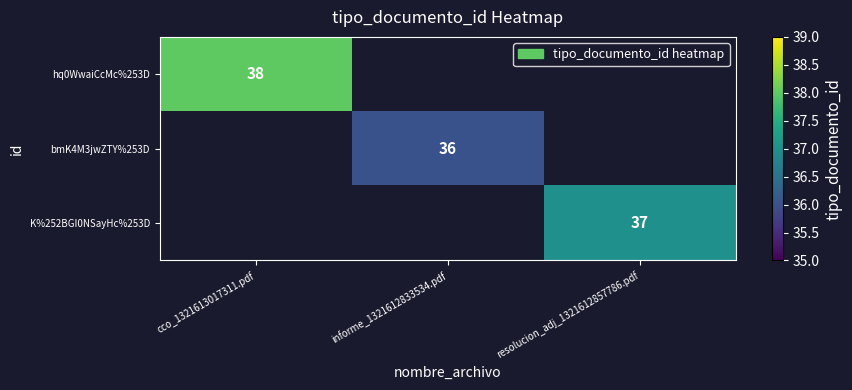

Is it true that bmK4M3jwZTY%253D equals 36 at informe_1321612833534.pdf?

True